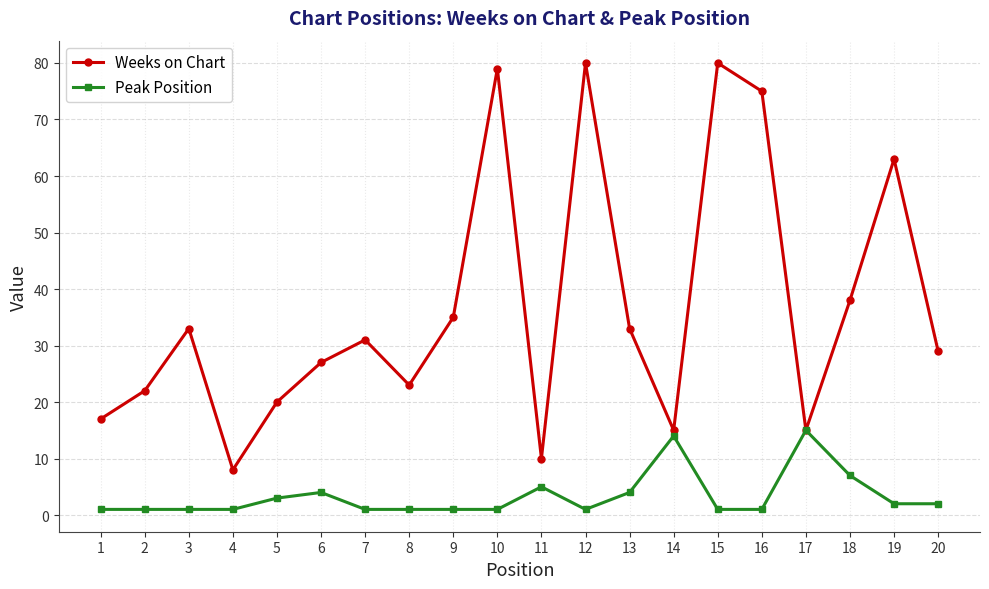

Rank the series at 6 from lowest to highest value.

Peak Position, Weeks on Chart